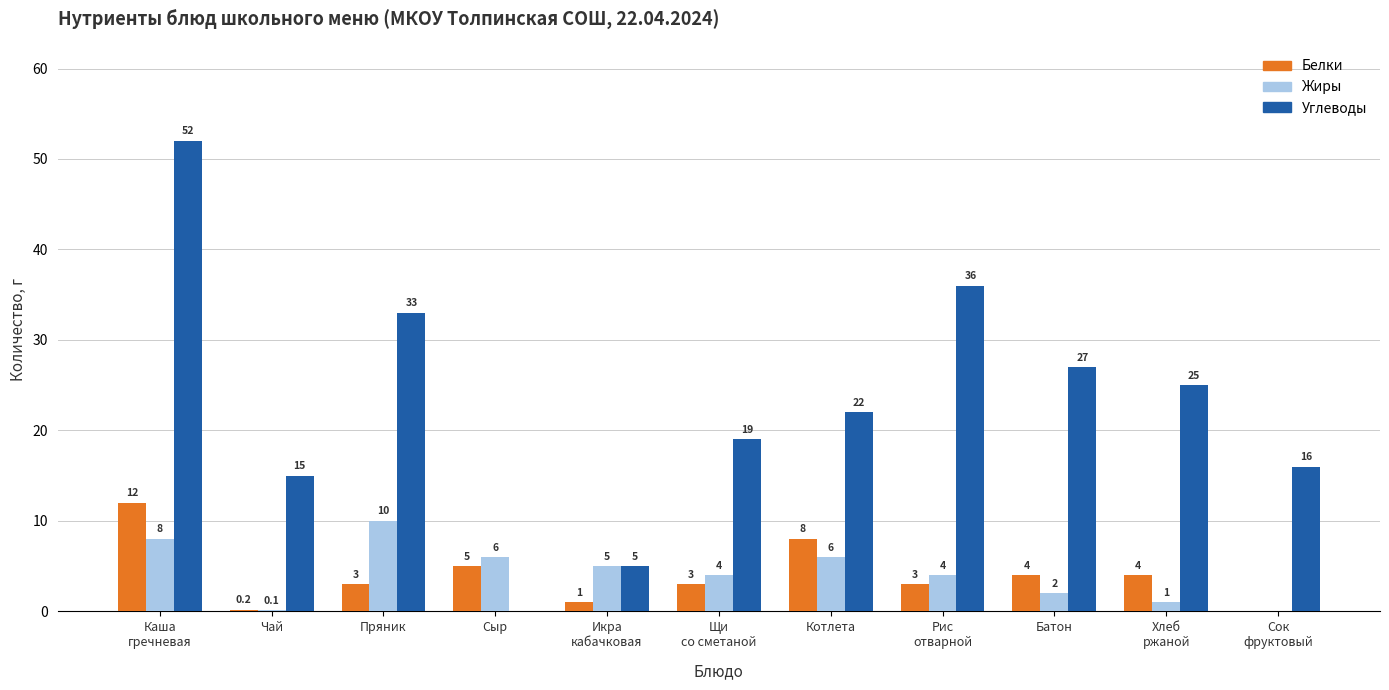

True or false: Белки has a value of 8.0 at Котлета.

True